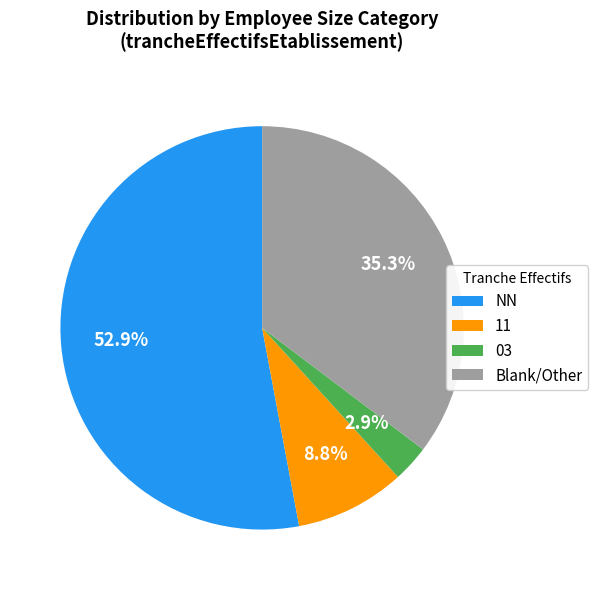

How many segments does this pie chart have?

4